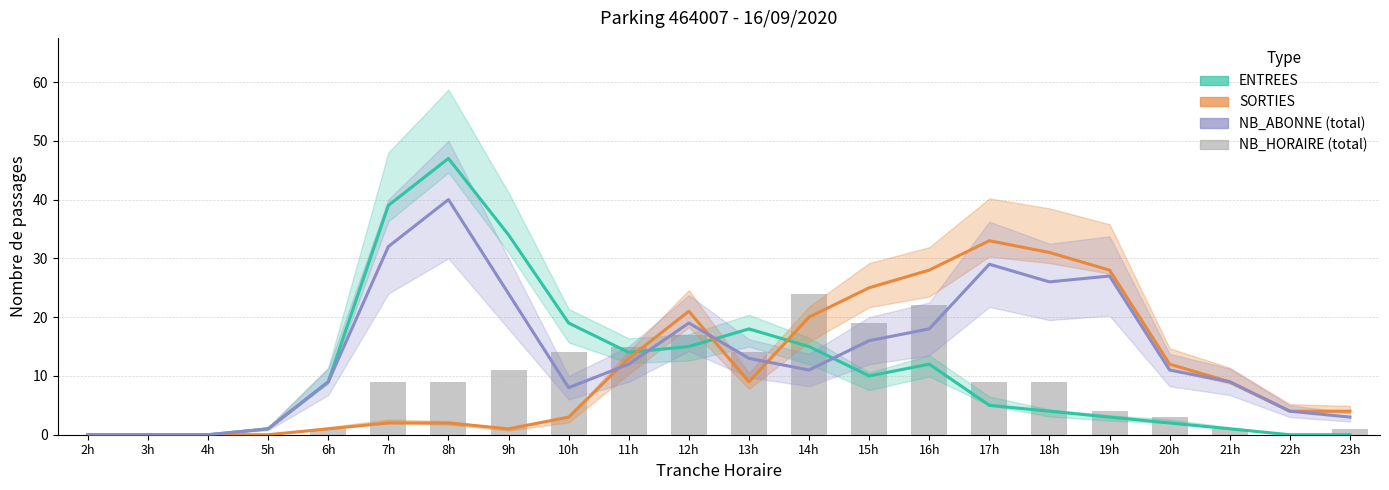

What is the difference between the maximum and minimum values in the NB_ABONNE (total) series?

40